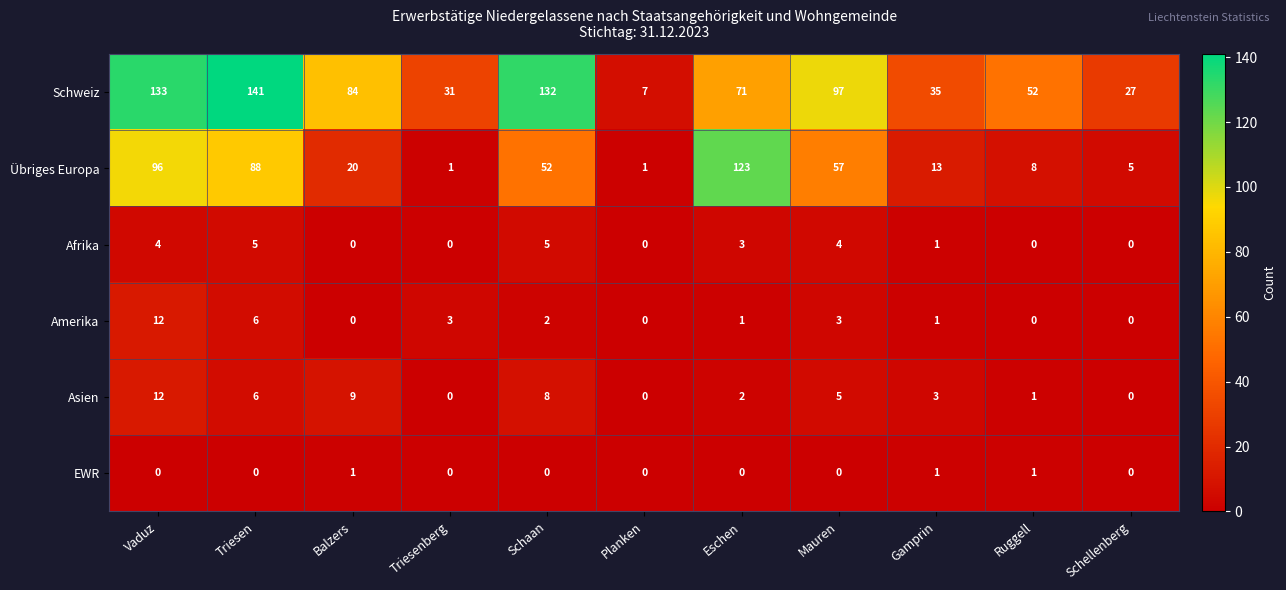

Is the value of Afrika at Mauren greater than the value of Asien at Triesenberg?

Yes